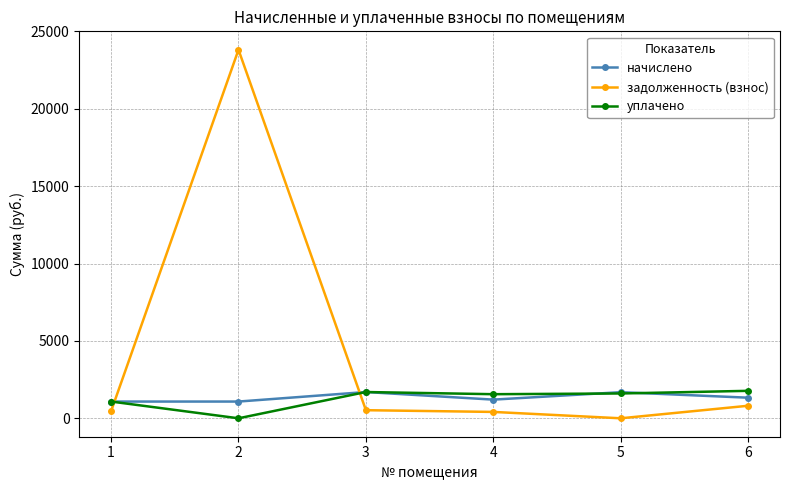

What is the difference between the maximum and minimum values in the задолженность (взнос) series?

23810.0